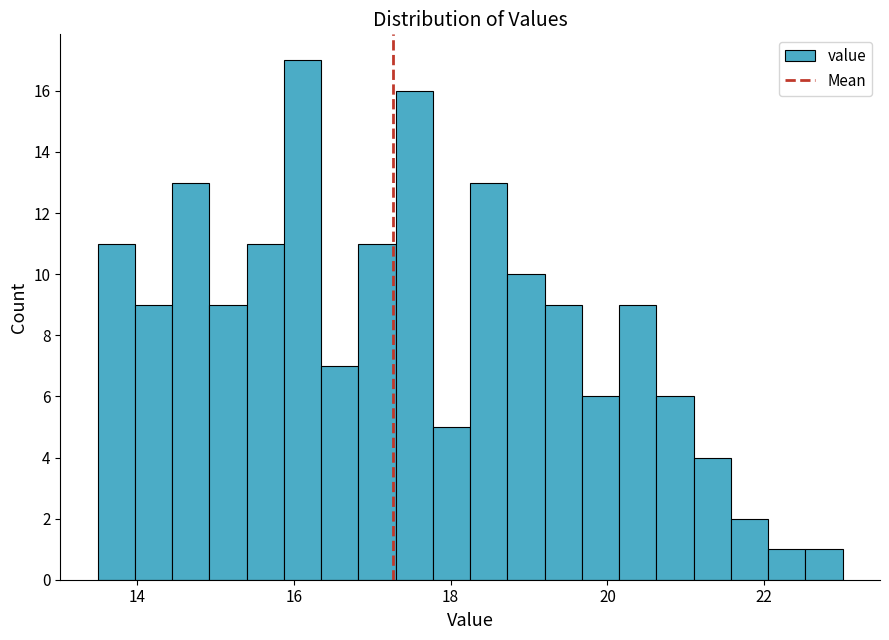

Around what value on the x-axis is the tallest bar? Give the approximate position of its centre, as read against the axis.

16.2